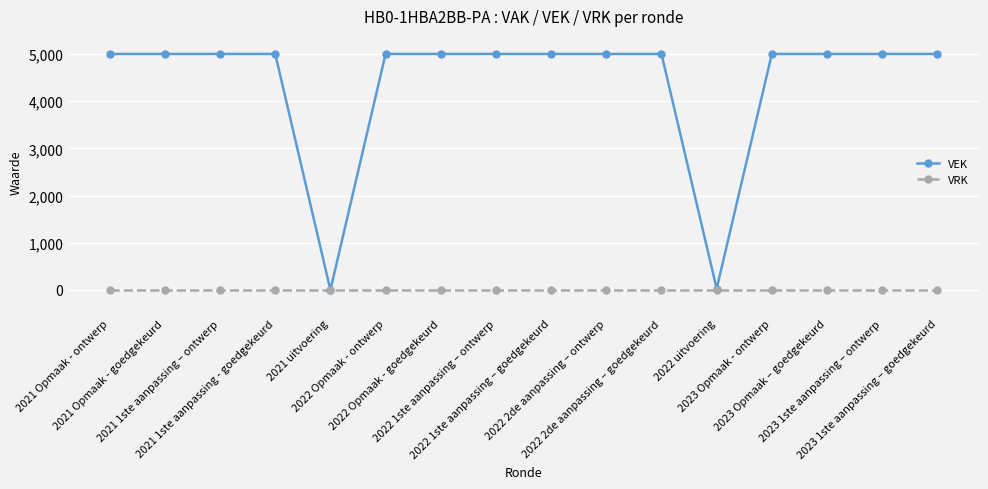

At how many categories does at least one series exceed 672?

14